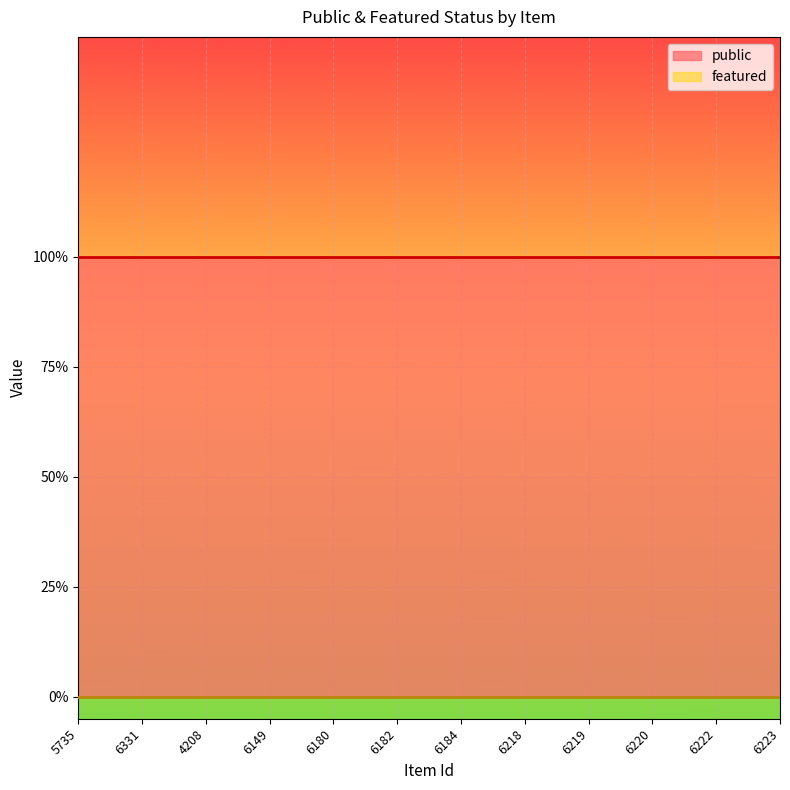

The public series shows 1 at 6149. True or false?

True